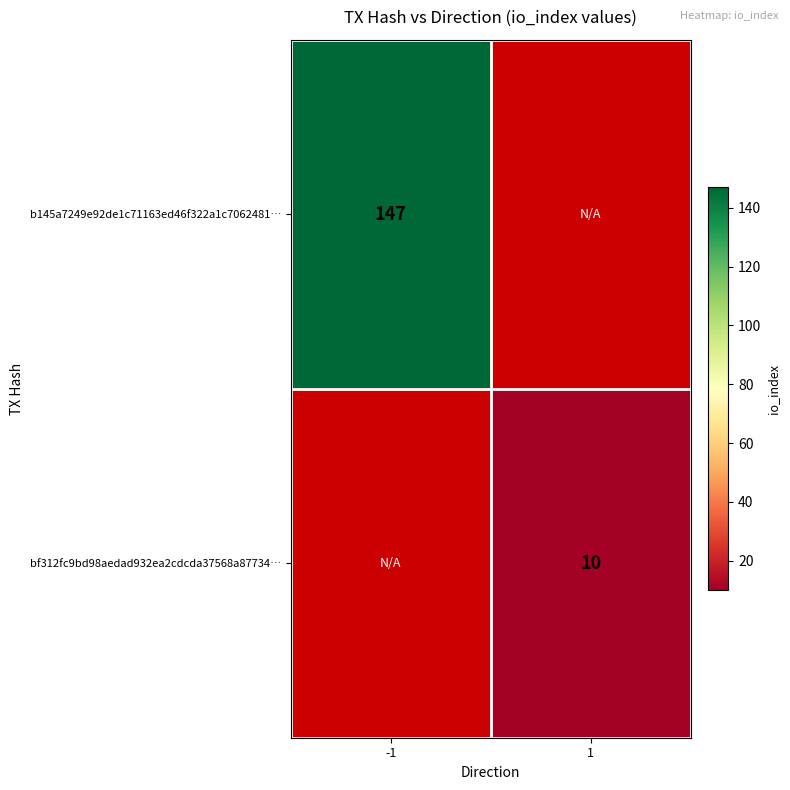

The value of bf312fc9bd98aedad932ea2cdcda37568a87734… at 1 is 3. True or false?

False